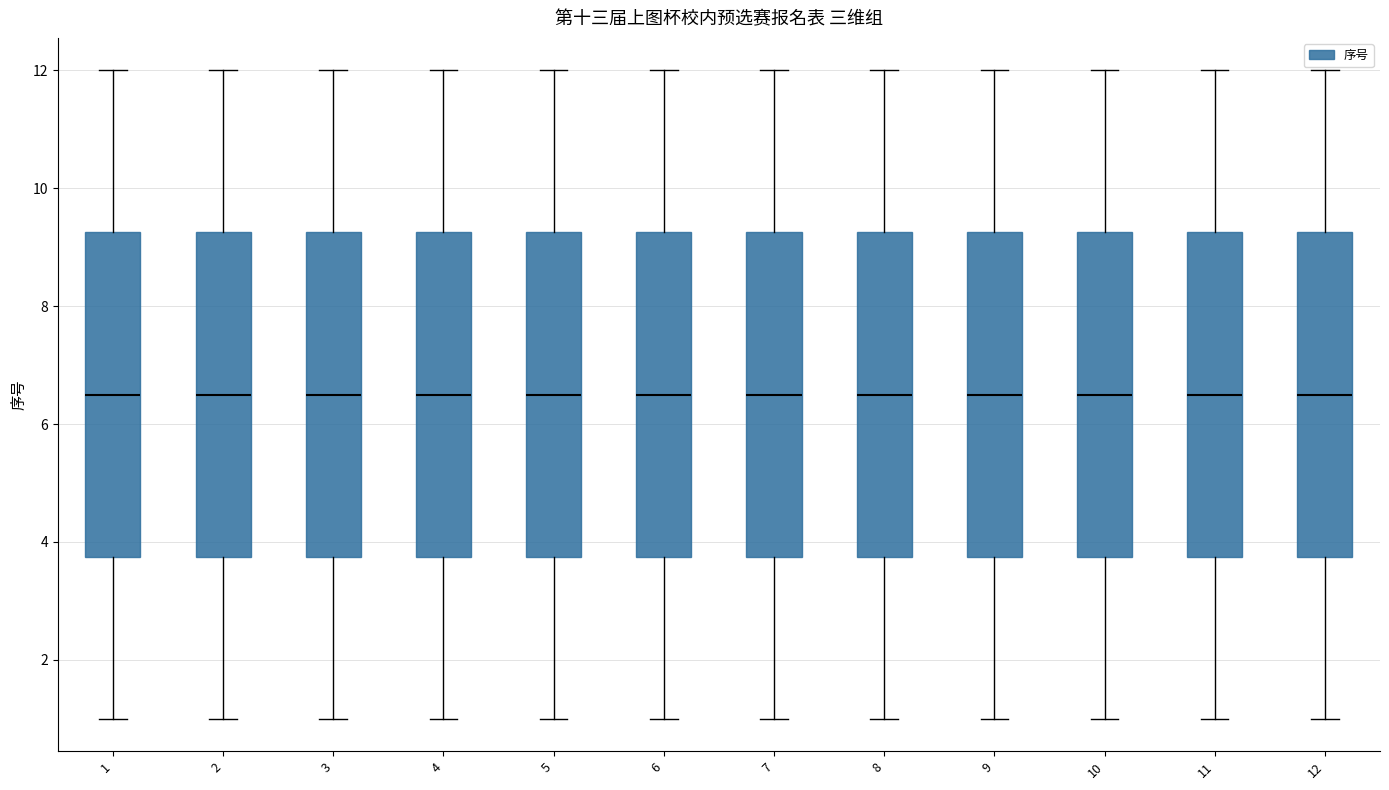

Where does the lower whisker of the box at x = 3 end on the y-axis? The values are not printed on the chart, so give them approximately, as read against the axis.

1.0